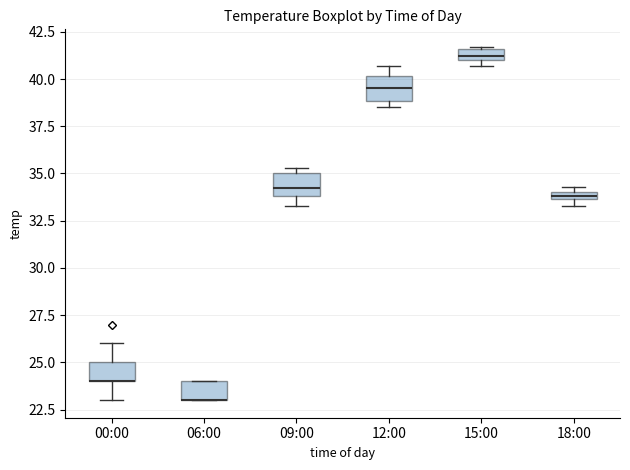

Where is the upper edge of the box for 15:00 on the y-axis? The values are not printed on the chart, so give them approximately, as read against the axis.

41.5